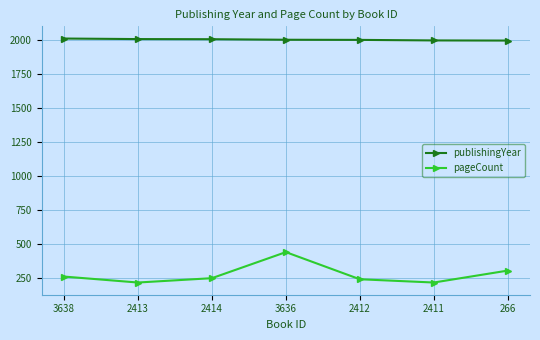

Count the number of categories in the chart.

7